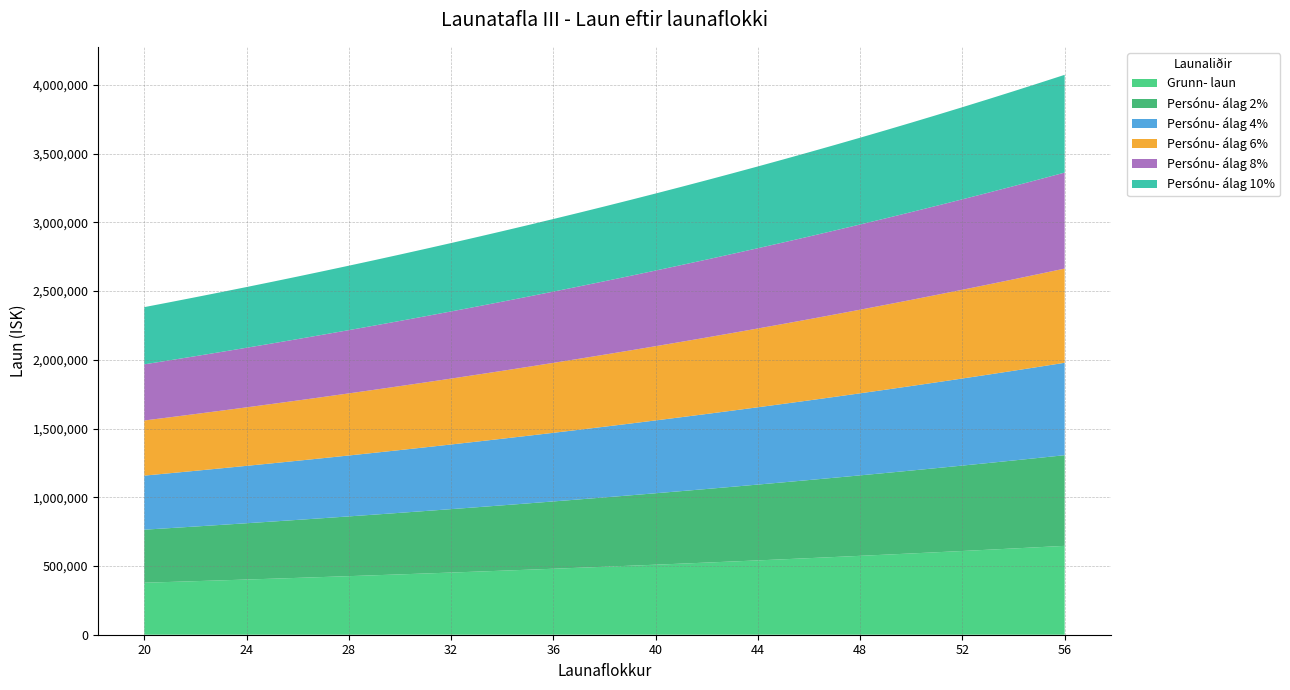

Reading left to right, list all the values displayed in this chart.

Grunn- laun: 20=378343	21=384019	22=389778	23=395626	24=401560	25=407583	26=413696	27=419903	28=426201	29=432594	30=439083	31=445669	32=452354	33=459139	34=466027	35=473017	36=480112	37=487314	38=494624	39=502044	40=509574	41=517217	42=524975	43=532850	44=540843	45=548956	46=557190	47=565547	48=574031	49=582640	50=591381	51=600252	52=609255	53=618394	54=627671	55=637085	56=646640
Persónu- álag 2%: 20=385910	21=391699	22=397574	23=403539	24=409591	25=415735	26=421970	27=428301	28=434725	29=441246	30=447865	31=454582	32=461401	33=468322	34=475348	35=482477	36=489714	37=497060	38=504516	39=512085	40=519765	41=527561	42=535475	43=543507	44=551660	45=559935	46=568334	47=576858	48=585512	49=594293	50=603209	51=612257	52=621440	53=630762	54=640224	55=649827	56=659573
Persónu- álag 4%: 20=393477	21=399380	22=405369	23=411451	24=417622	25=423886	26=430244	27=436699	28=443249	29=449898	30=456646	31=463496	32=470448	33=477505	34=484668	35=491938	36=499316	37=506807	38=514409	39=522126	40=529957	41=537906	42=545974	43=554164	44=562477	45=570914	46=579478	47=588169	48=596992	49=605946	50=615036	51=624262	52=633625	53=643130	54=652778	55=662568	56=672506
Persónu- álag 6%: 20=401044	21=407060	22=413165	23=419364	24=425654	25=432038	26=438518	27=445097	28=451773	29=458550	30=465428	31=472409	32=479495	33=486687	34=493989	35=501398	36=508919	37=516553	38=524301	39=532167	40=540148	41=548250	42=556474	43=564821	44=573294	45=581893	46=590621	47=599480	48=608473	49=617598	50=626864	51=636267	52=645810	53=655498	54=665331	55=675310	56=685438
Persónu- álag 8%: 20=408610	21=414741	22=420960	23=427276	24=433685	25=440190	26=446792	27=453495	28=460297	29=467202	30=474210	31=481323	32=488542	33=495870	34=503309	35=510858	36=518521	37=526299	38=534194	39=542208	40=550340	41=558594	42=566973	43=575478	44=584110	45=592872	46=601765	47=610791	48=619953	49=629251	50=638691	51=648272	52=657995	53=667866	54=677885	55=688052	56=698371
Persónu- álag 10%: 20=416177	21=422421	22=428756	23=435189	24=441716	25=448341	26=455066	27=461893	28=468821	29=475853	30=482991	31=490236	32=497589	33=505053	34=512630	35=520319	36=528123	37=536045	38=544086	39=552248	40=560531	41=568939	42=577473	43=586135	44=594927	45=603852	46=612909	47=622102	48=631434	49=640904	50=650519	51=660277	52=670181	53=680233	54=690438	55=700794	56=711304